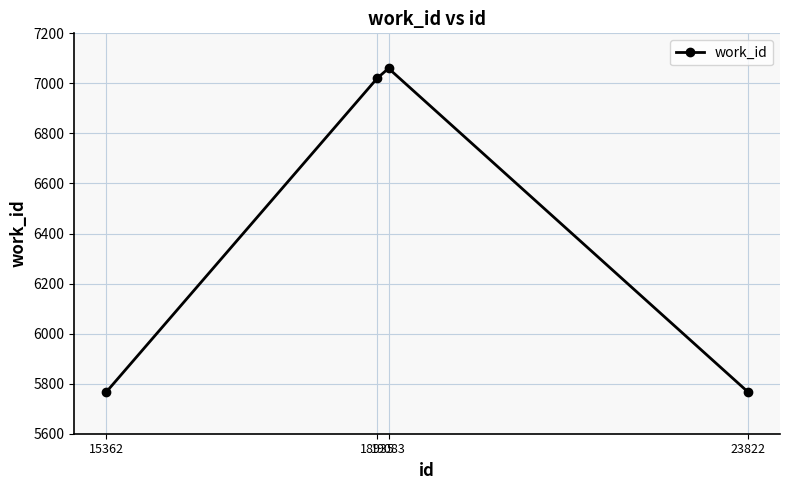

What is the difference between the maximum and minimum values?

1293